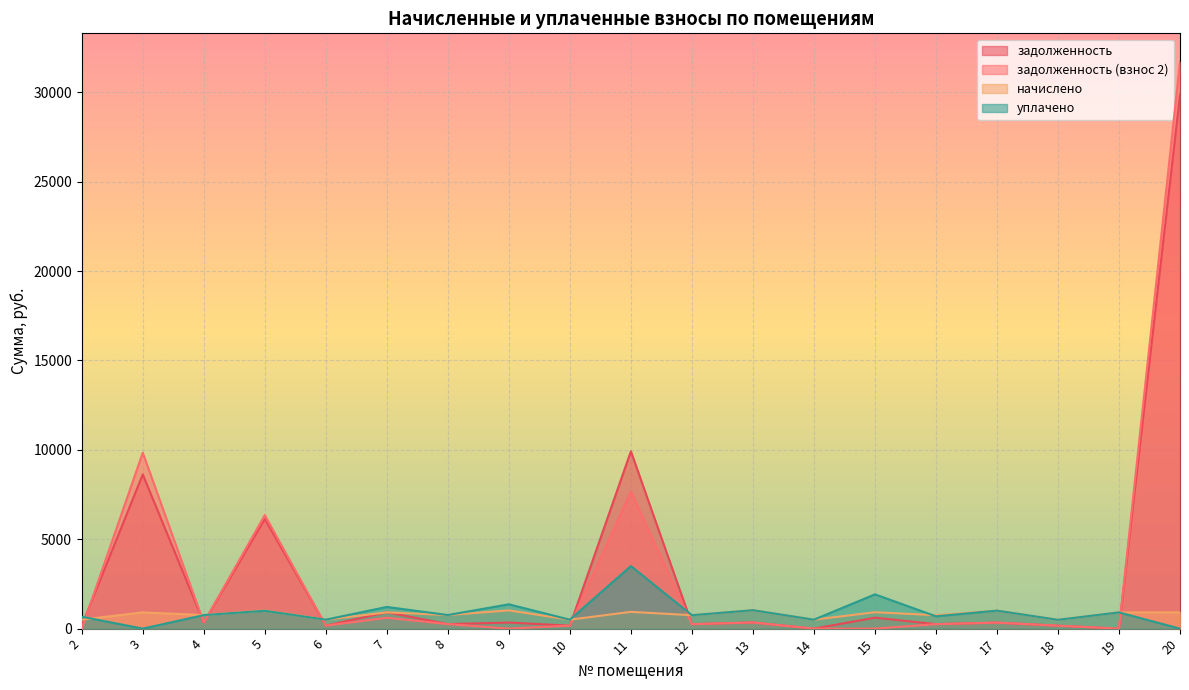

Reading right to left, transcribe all the data shown in this chart.

задолженность: 29857.5	0.0	164.3	335.5	252.8	612.2	0.0	343.4	250.2	9917.9	166.9	340.3	253.3	915.5	166.9	6133.4	336.3	8624.4	167.2
задолженность (взнос 2): 31710.1	0.0	164.3	335.5	250.7	0.0	0.0	343.4	250.2	7662.5	166.9	0.0	253.3	607.4	166.9	6352.8	337.7	9839.6	0.0
начислено: 909.5	907.9	492.9	1006.5	752.1	917.4	500.9	1030.3	750.5	938.1	500.9	1020.8	760.0	911.1	500.9	1016.0	756.8	909.5	500.9
уплачено: 0.0	907.9	492.9	1006.5	689.0	1917.0	500.9	1030.3	750.5	3500.0	500.9	1361.0	760.0	1213.4	500.9	1000.0	756.8	0.0	667.8